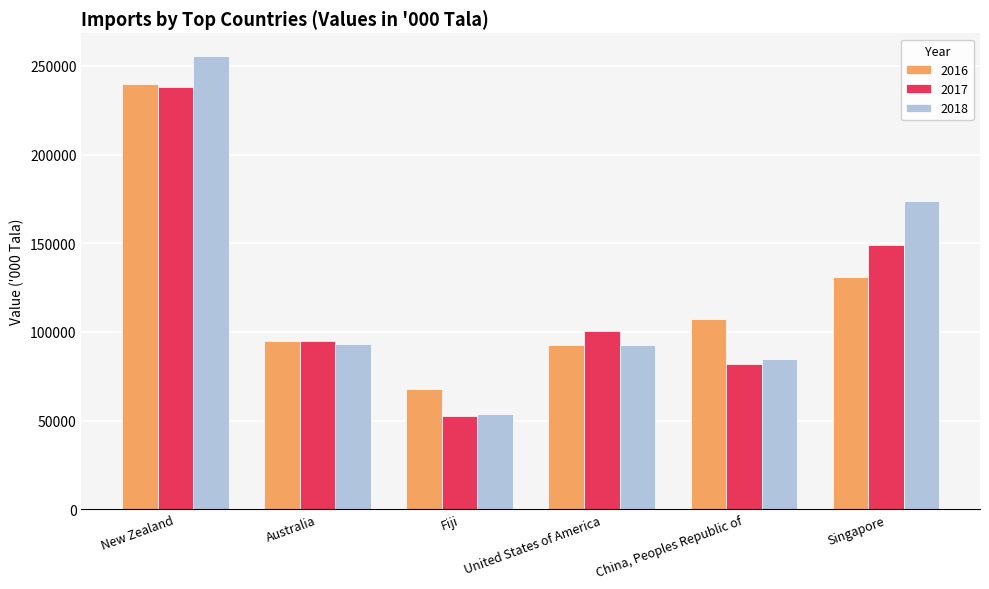

Does the chart contain any negative values?

No